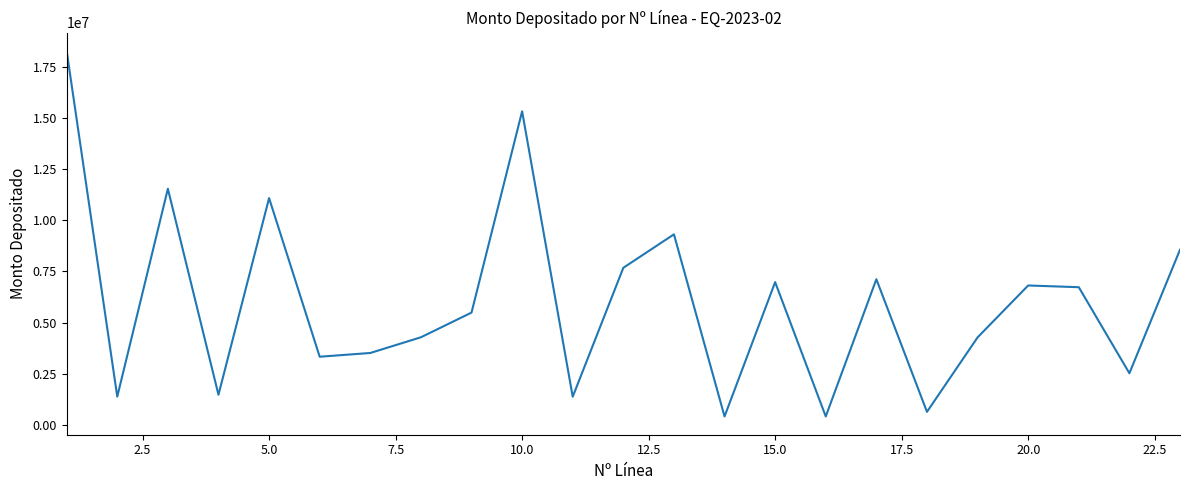

What is the minimum value shown in the chart?

415333.3